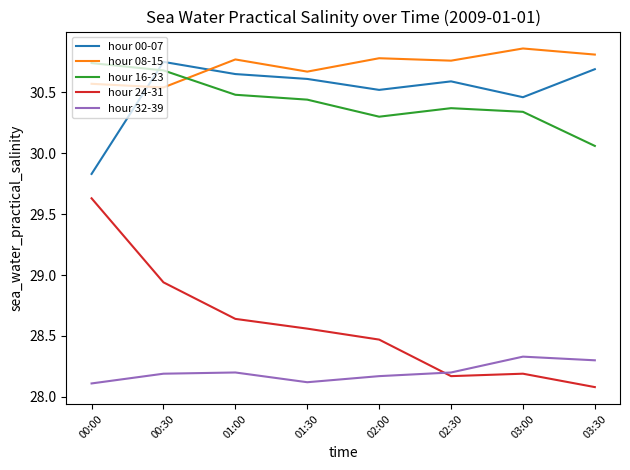

Rank the series at 02:00 from highest to lowest value.

hour 08-15, hour 00-07, hour 16-23, hour 24-31, hour 32-39